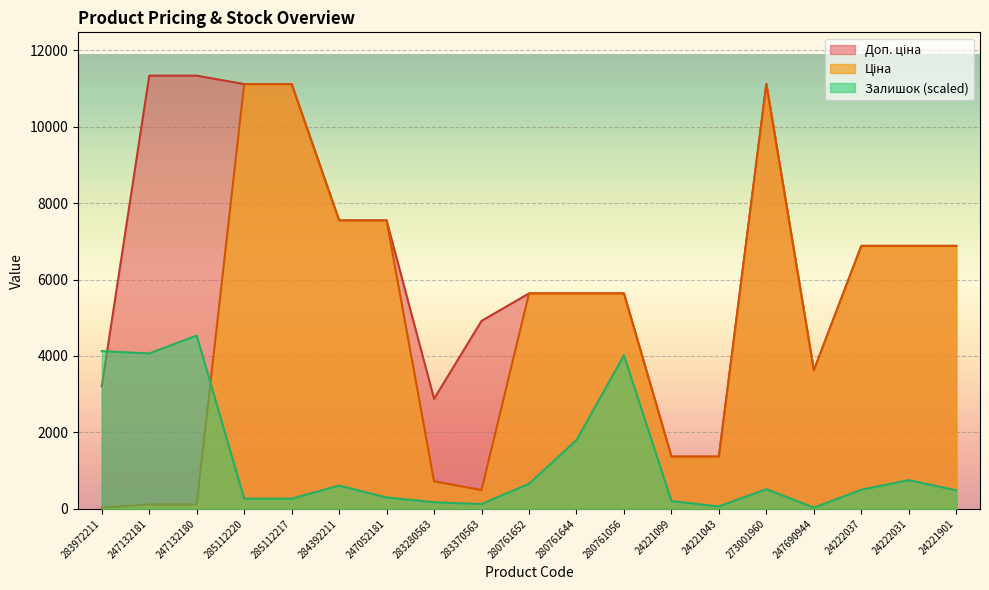

What is the total value across all series at 280761056?

15289.7